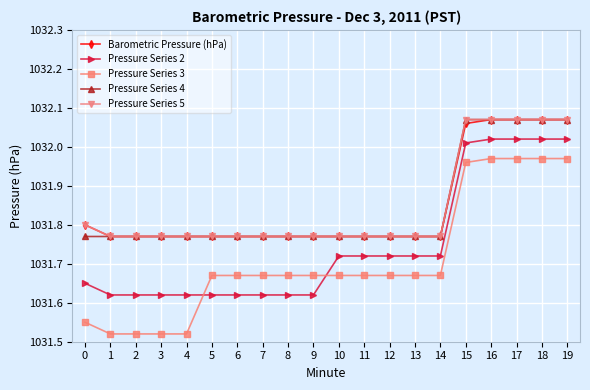

Is it true that Pressure Series 2 equals 1367.2 at 18?

False